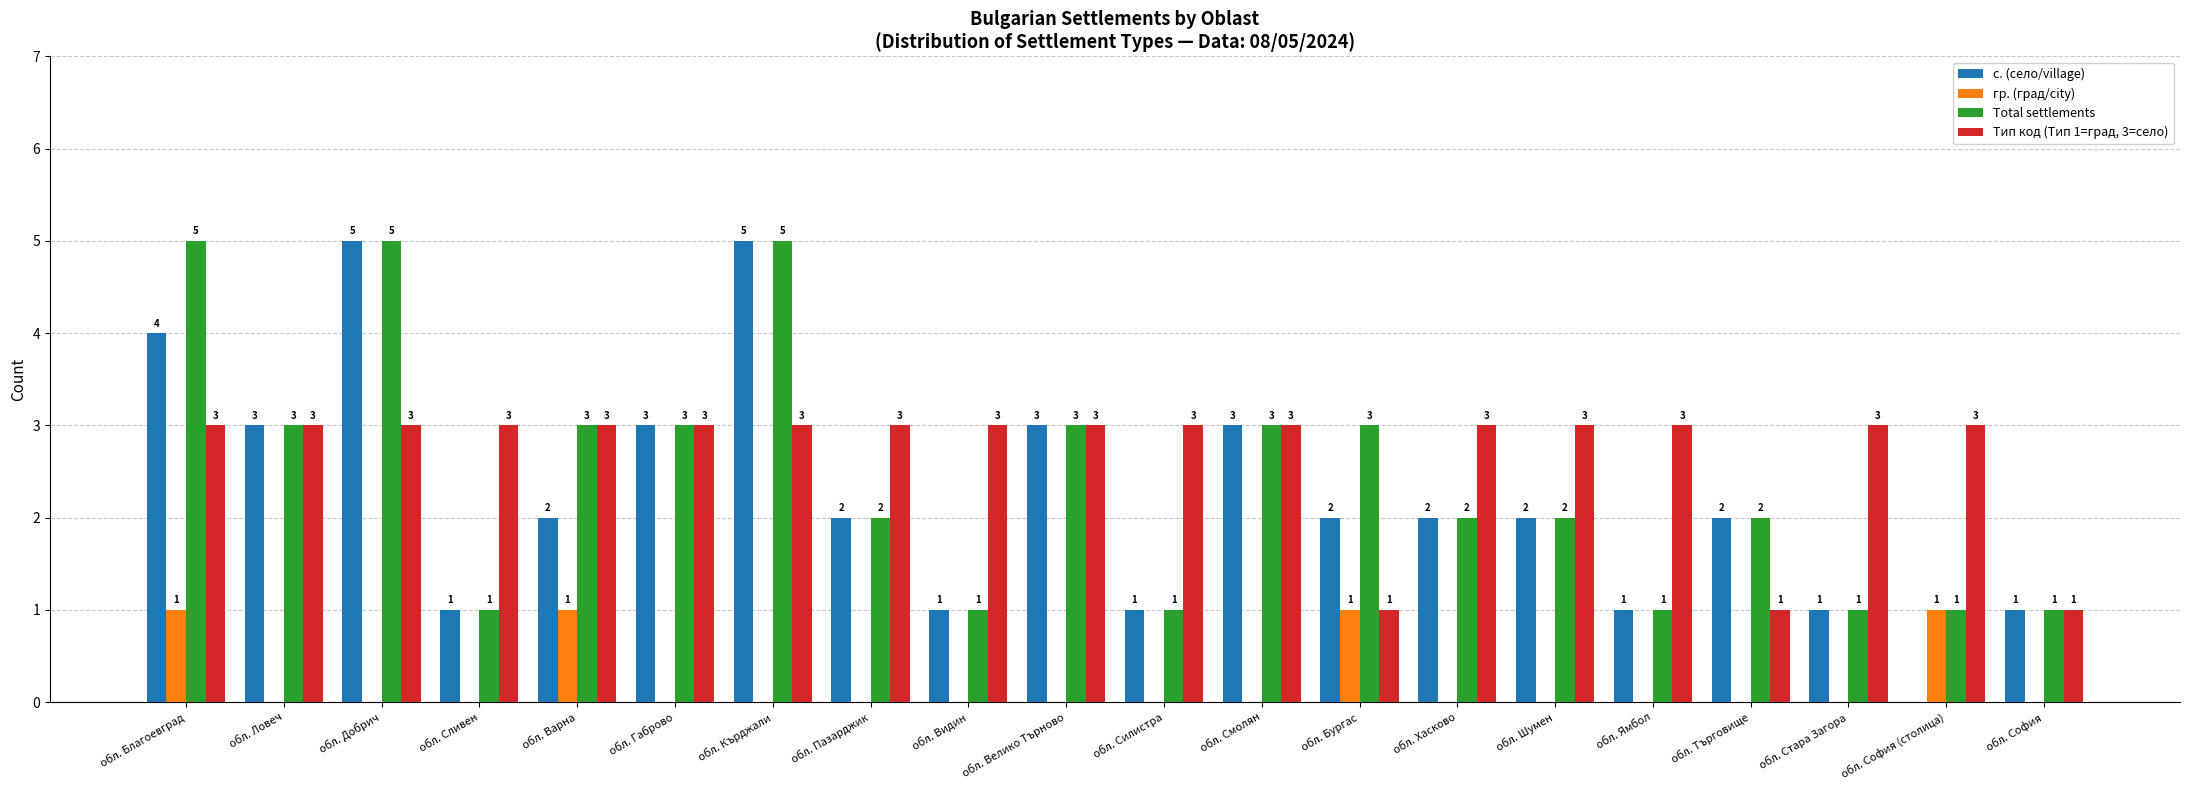

Does the chart contain stacked bars?

No